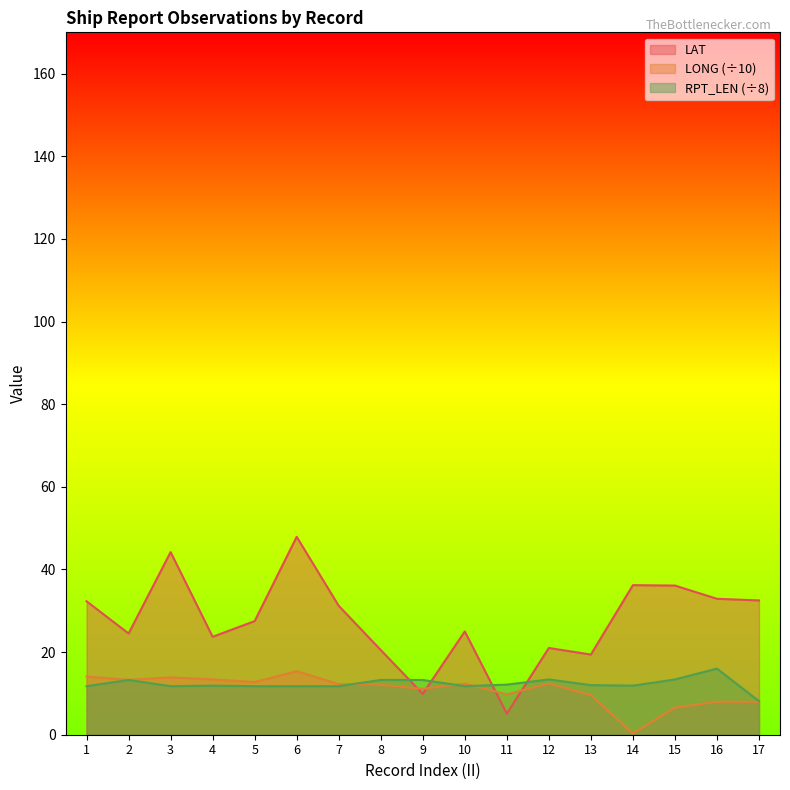

How many intersections are there between RPT_LEN and LONG?

3